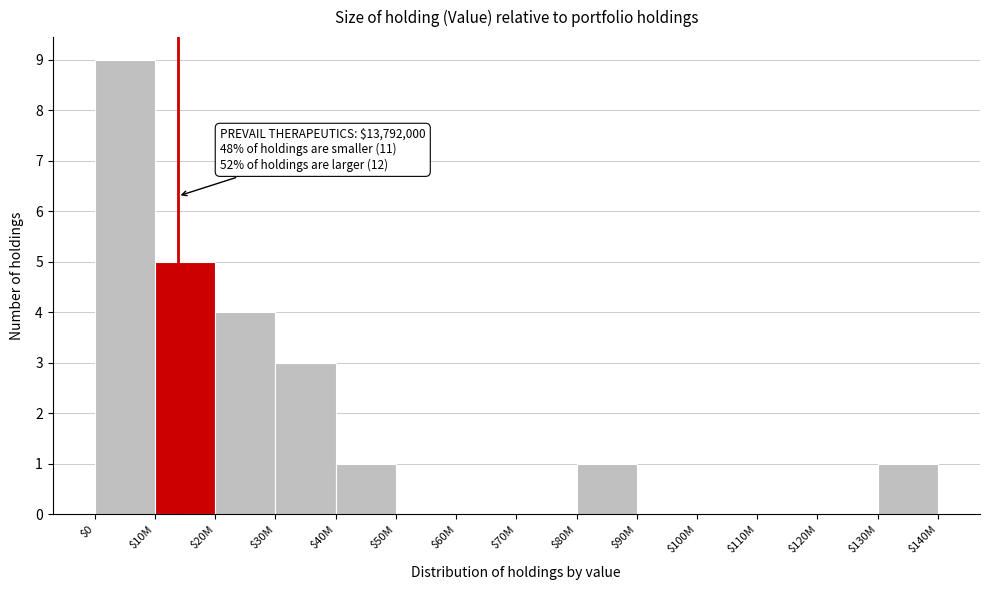

What is the maximum value shown in the chart?

9